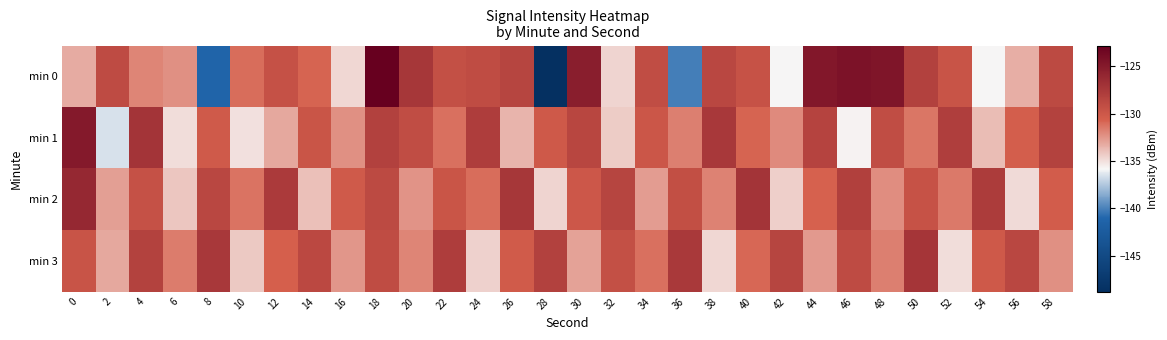

Reading left to right, what are all the values shown in this chart?

min 0: 0=-133.2	2=-128.9	4=-131.9	6=-132.3	8=-141.3	10=-131.0	12=-129.5	14=-130.8	16=-134.8	18=-122.8	20=-127.3	22=-129.4	24=-129.0	26=-128.5	28=-148.8	30=-125.3	32=-134.6	34=-129.1	36=-140.2	38=-128.7	40=-129.5	42=-135.7	44=-124.8	46=-124.4	48=-124.6	50=-128.1	52=-129.7	54=-135.8	56=-133.3	58=-128.9
min 1: 0=-124.9	2=-136.6	4=-127.1	6=-135.0	8=-130.2	10=-135.0	12=-133.2	14=-129.7	16=-132.3	18=-128.2	20=-129.2	22=-131.2	24=-127.8	26=-133.5	28=-130.1	30=-128.6	32=-134.3	34=-129.9	36=-131.7	38=-127.4	40=-130.8	42=-132.1	44=-128.3	46=-135.6	48=-129.2	50=-131.4	52=-127.9	54=-133.8	56=-130.5	58=-128.2
min 2: 0=-126.1	2=-132.8	4=-129.5	6=-134.1	8=-128.7	10=-131.3	12=-127.6	14=-133.9	16=-130.2	18=-128.9	20=-132.4	22=-129.8	24=-131.1	26=-127.3	28=-134.6	30=-130.0	32=-128.5	34=-132.7	36=-129.3	38=-131.8	40=-127.1	42=-134.4	44=-130.7	46=-128.0	48=-132.2	50=-129.6	52=-131.5	54=-127.7	56=-134.8	58=-130.4
min 3: 0=-129.7	2=-133.1	4=-128.2	6=-131.6	8=-127.4	10=-134.2	12=-130.6	14=-128.8	16=-132.5	18=-129.1	20=-131.9	22=-127.8	24=-134.5	26=-130.3	28=-128.1	30=-132.9	32=-129.4	34=-131.2	36=-127.5	38=-134.7	40=-130.9	42=-128.4	44=-132.6	46=-129.0	48=-131.7	50=-127.2	52=-134.9	54=-130.1	56=-128.7	58=-132.3